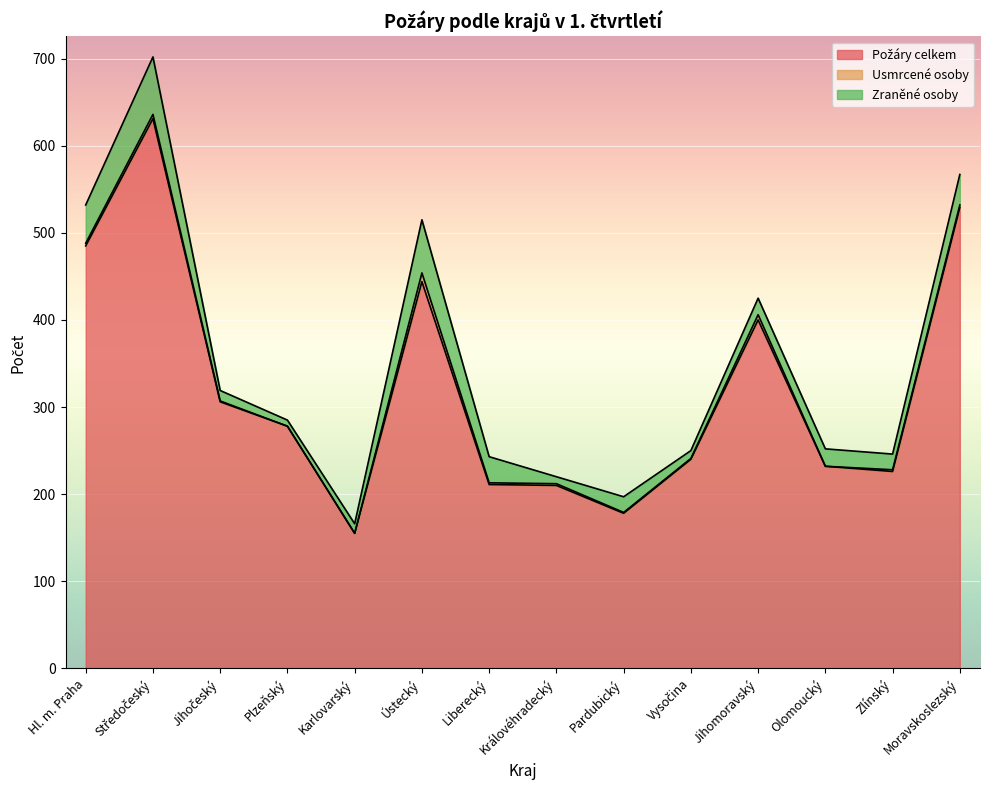

What is the minimum value for Zraněné osoby?

7